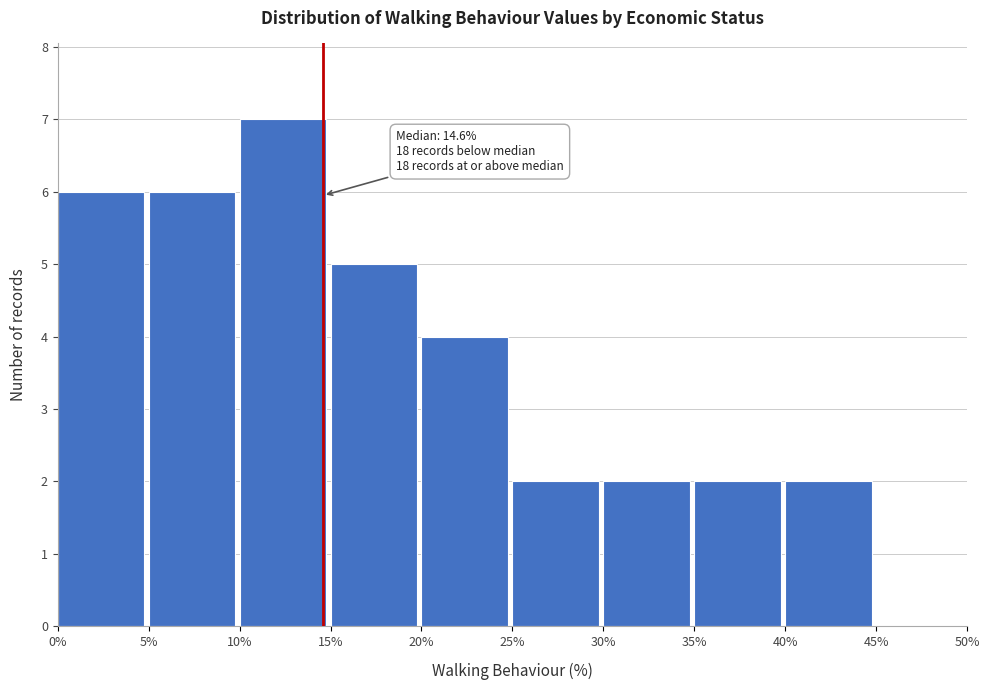

Over which range of the x-axis is the bar tallest?

10% to 15%